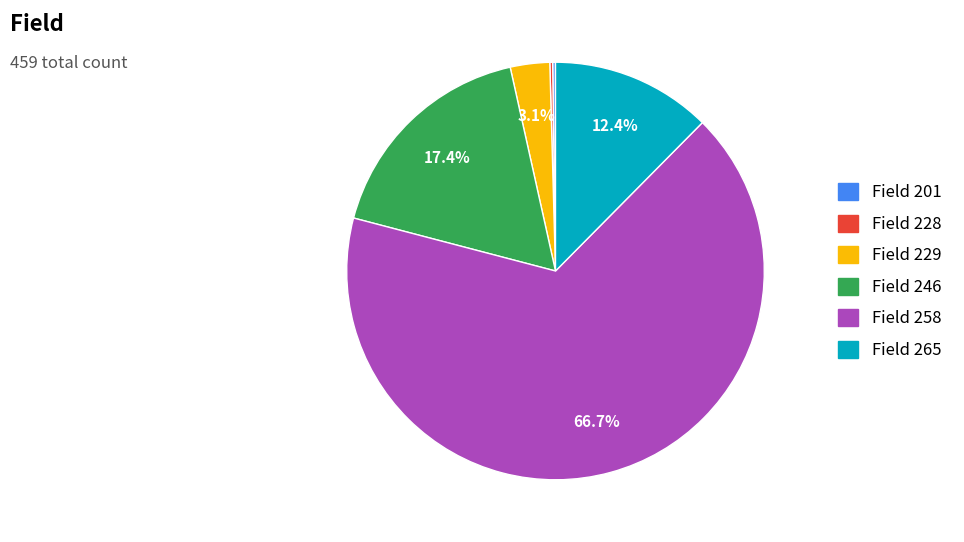

Which slice is the largest?

Field 258